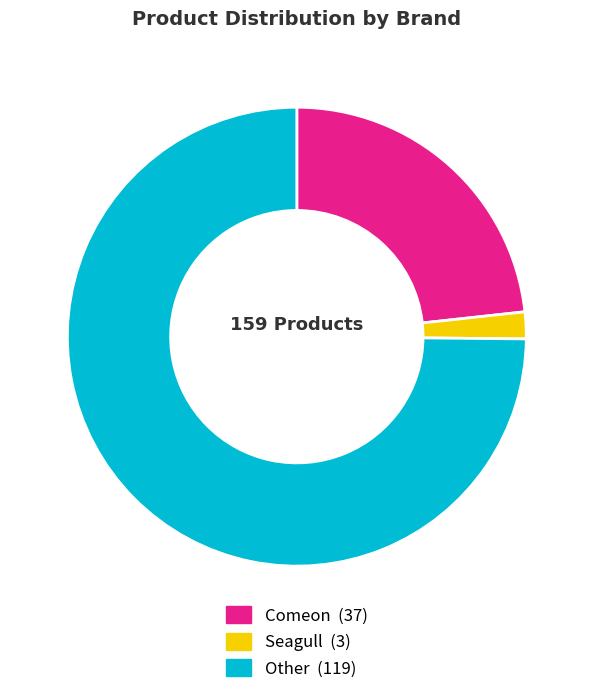

Do Comeon and Seagull together represent more than half of the pie?

No